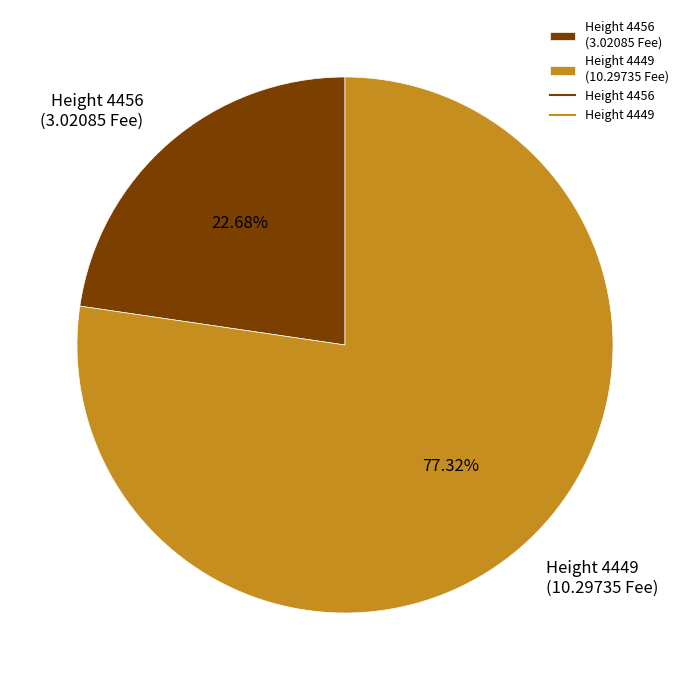

Between Height 4449 (10.29735 Fee) and Height 4456 (3.02085 Fee), which is larger?

Height 4449 (10.29735 Fee)